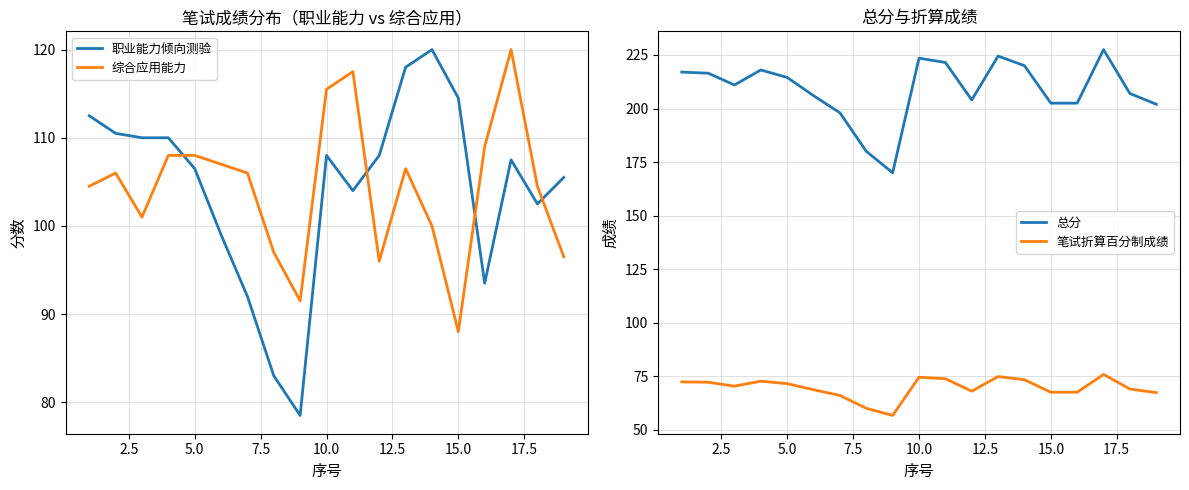

What is the minimum value for 综合应用能力?

88.0